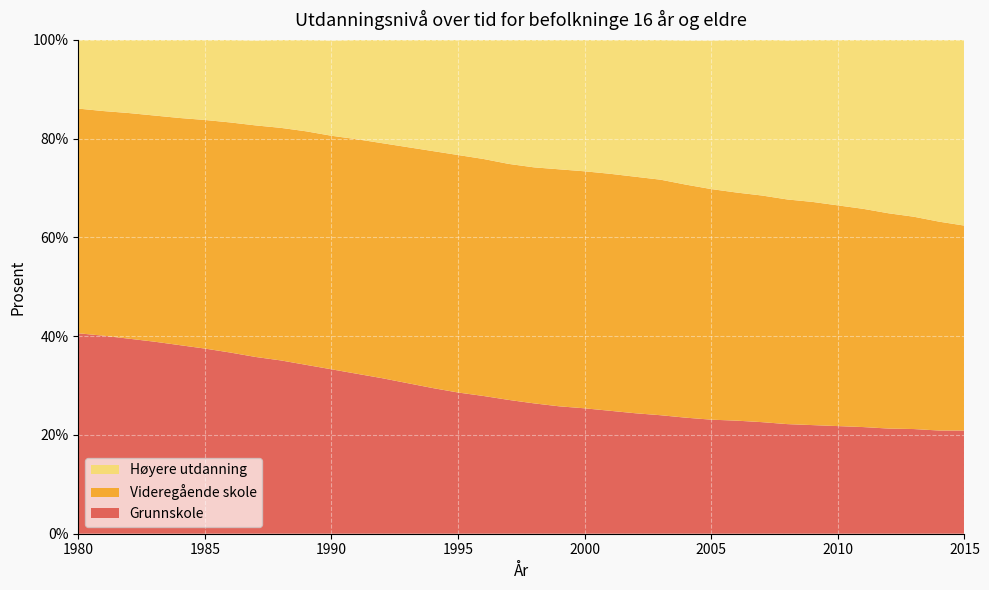

Reading left to right, extract all data points from this chart.

Grunnskole: 1980=40.6	1981=40.1	1982=39.5	1983=38.9	1984=38.2	1985=37.5	1986=36.7	1987=35.8	1988=35.1	1989=34.2	1990=33.3	1991=32.4	1992=31.5	1993=30.5	1994=29.5	1995=28.6	1996=27.9	1997=27.1	1998=26.4	1999=25.8	2000=25.4	2001=24.9	2002=24.4	2003=24.0	2004=23.5	2005=23.1	2006=22.9	2007=22.6	2008=22.2	2009=22.0	2010=21.8	2011=21.6	2012=21.3	2013=21.2	2014=20.9	2015=20.9
Videregående skole: 1980=45.5	1981=45.5	1982=45.7	1983=45.8	1984=46.0	1985=46.3	1986=46.6	1987=46.9	1988=47.1	1989=47.3	1990=47.3	1991=47.5	1992=47.6	1993=47.8	1994=48.0	1995=48.1	1996=48.0	1997=47.8	1998=47.8	1999=48.0	2000=48.0	2001=48.0	2002=47.9	2003=47.7	2004=47.2	2005=46.7	2006=46.2	2007=45.9	2008=45.5	2009=45.2	2010=44.7	2011=44.2	2012=43.6	2013=43.0	2014=42.3	2015=41.5
Høyere utdanning: 1980=13.9	1981=14.4	1982=14.8	1983=15.3	1984=15.8	1985=16.3	1986=16.7	1987=17.2	1988=17.8	1989=18.5	1990=19.3	1991=20.1	1992=20.9	1993=21.7	1994=22.5	1995=23.3	1996=24.2	1997=25.1	1998=25.8	1999=26.2	2000=26.6	2001=27.1	2002=27.7	2003=28.3	2004=29.2	2005=30.1	2006=30.9	2007=31.6	2008=32.2	2009=32.8	2010=33.5	2011=34.3	2012=35.1	2013=35.8	2014=36.8	2015=37.6